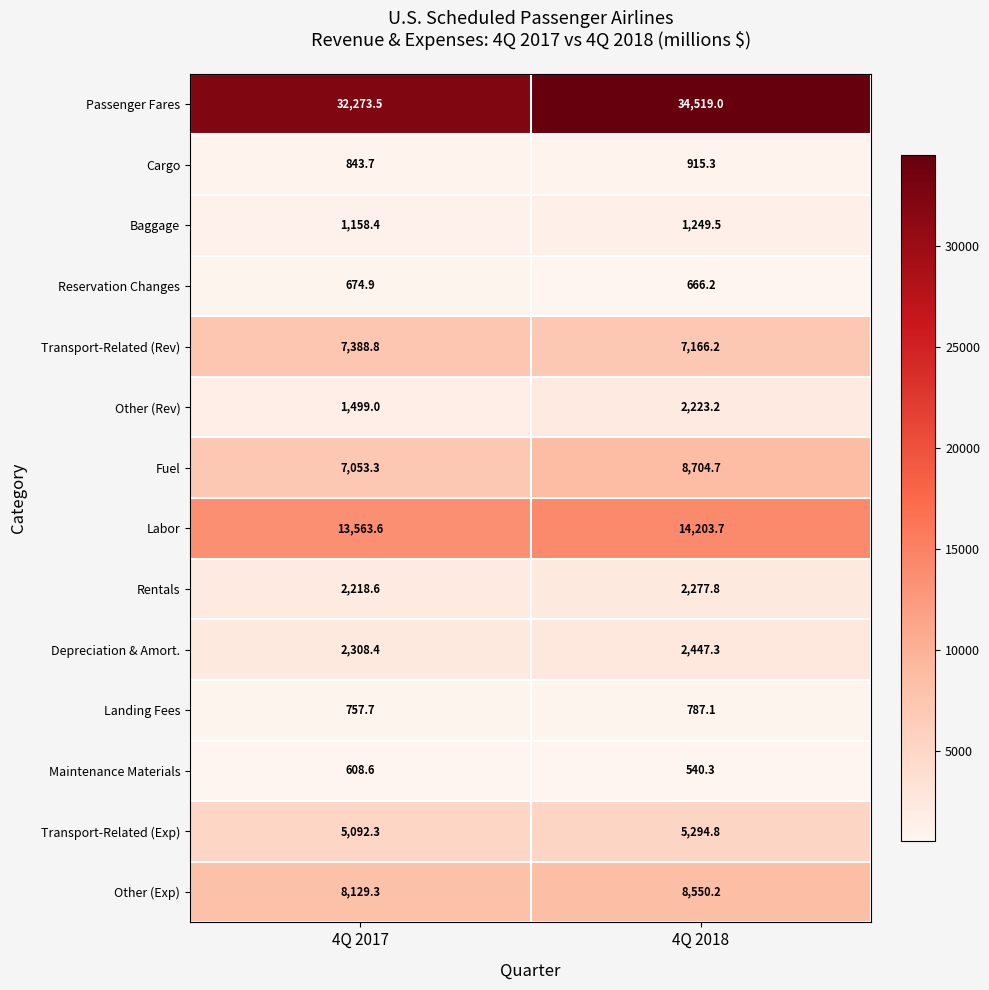

What is the difference between the Passenger Fares values at 4Q 2018 and 4Q 2017?

2245.5